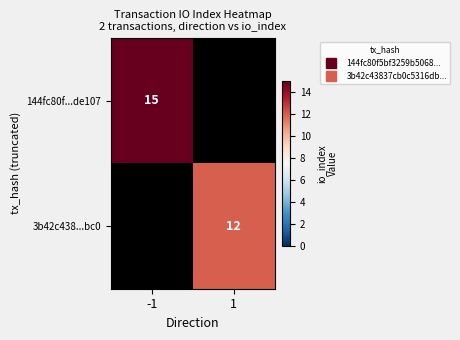

List the labels in order of 3b42c438...bc0 value, smallest first.

-1, 1